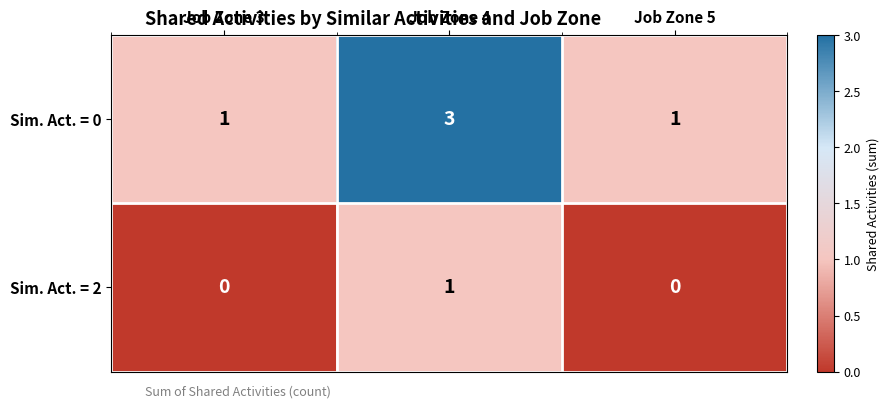

At Job Zone 3, list the series in order from smallest to largest.

Sim. Act. = 2, Sim. Act. = 0